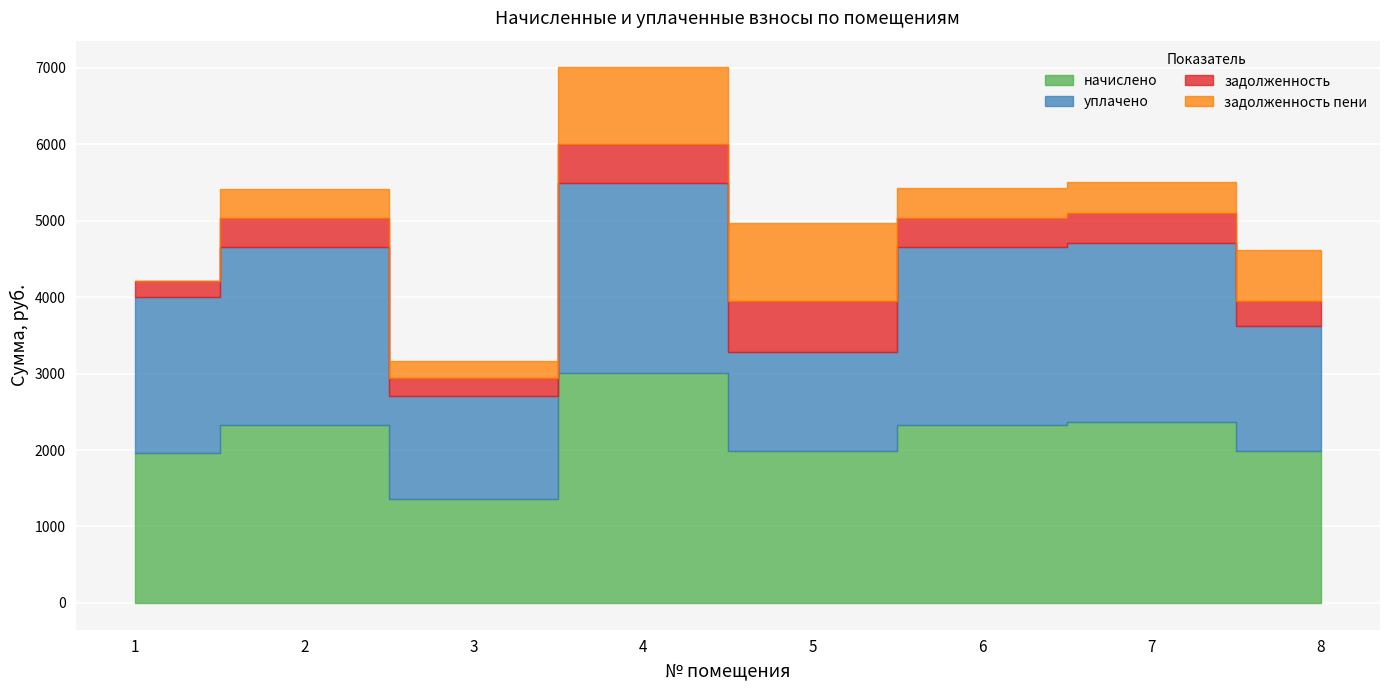

What is the average value of the начислено series?

2166.1